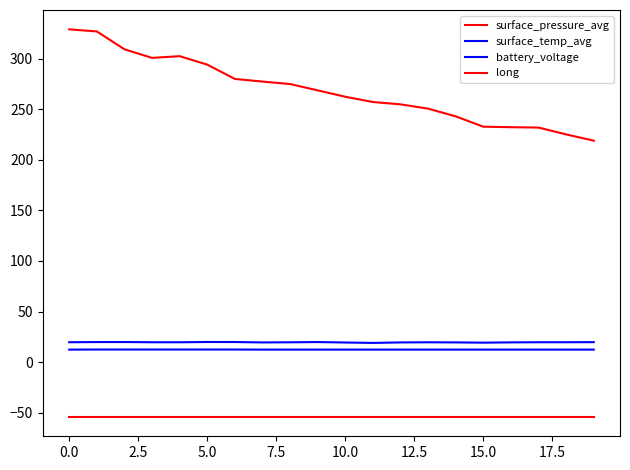

True or false: battery_voltage and long cross at least once.

False